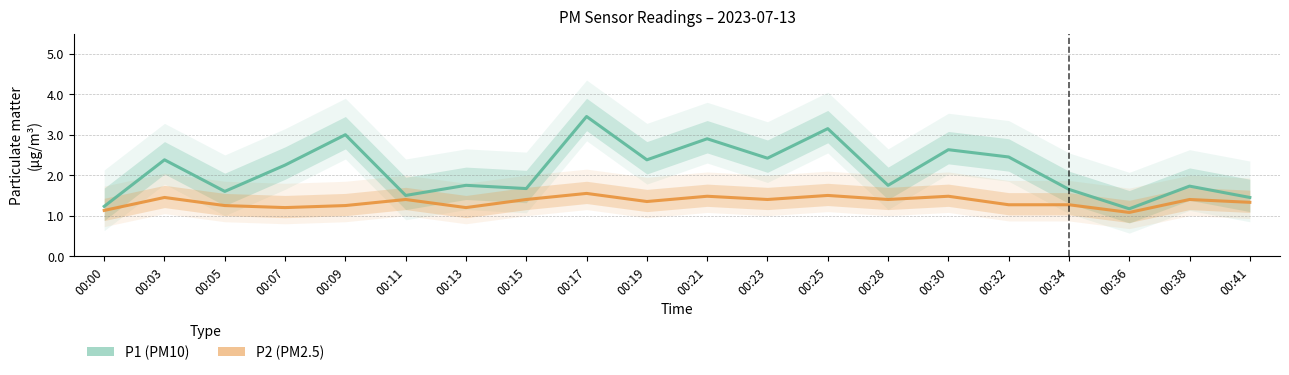

Is it true that P2 equals 0.7 at 00:41?

False